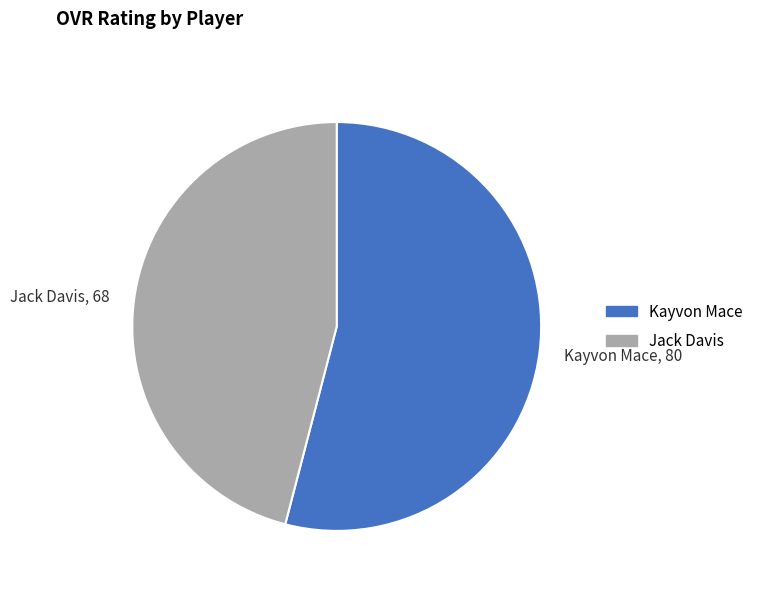

Between Jack Davis and Kayvon Mace, which is larger?

Kayvon Mace